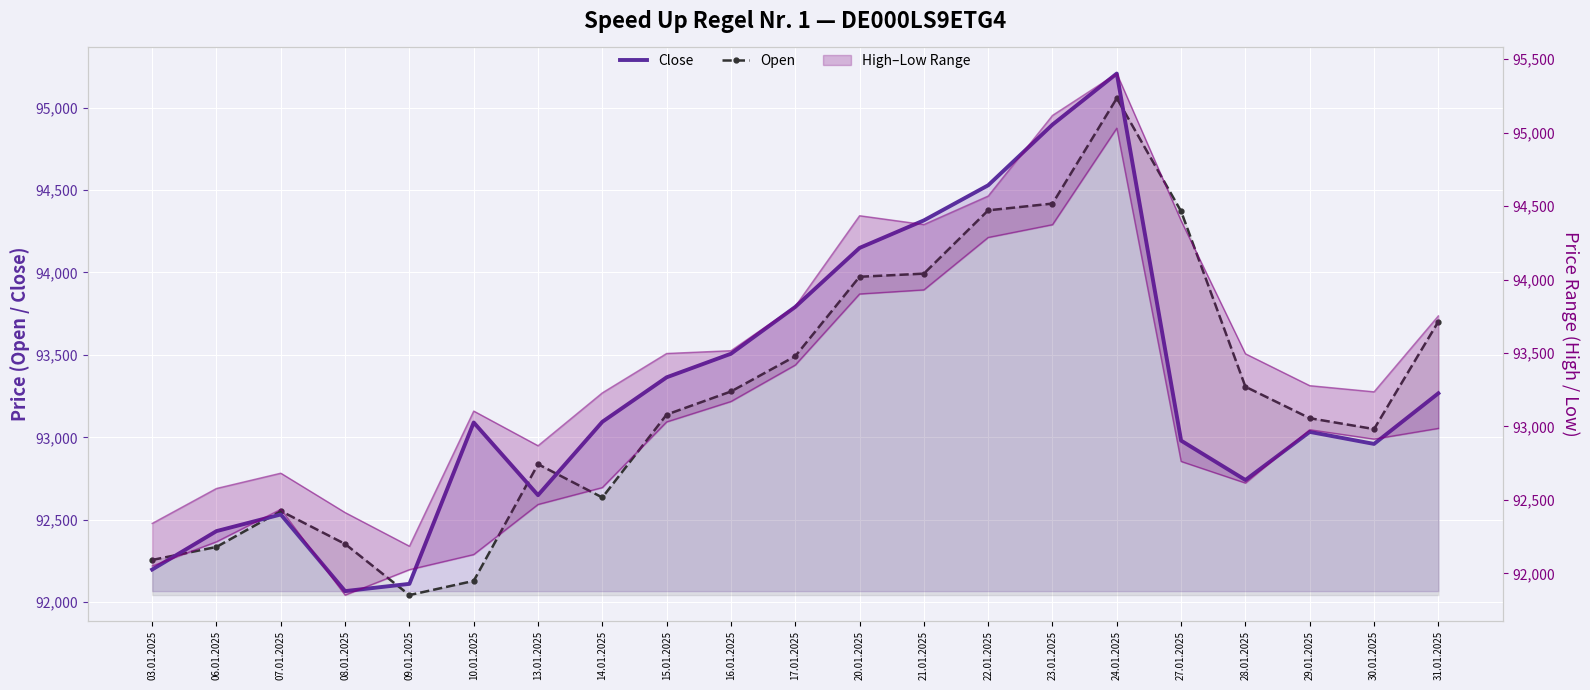

How many interior local peaks does the Open series have?

3